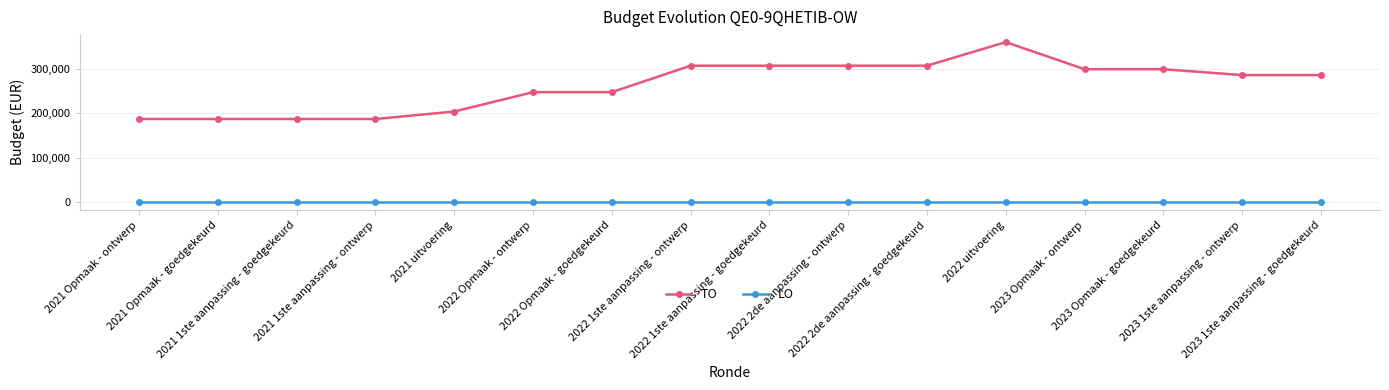

Does the chart have visible grid lines?

Yes